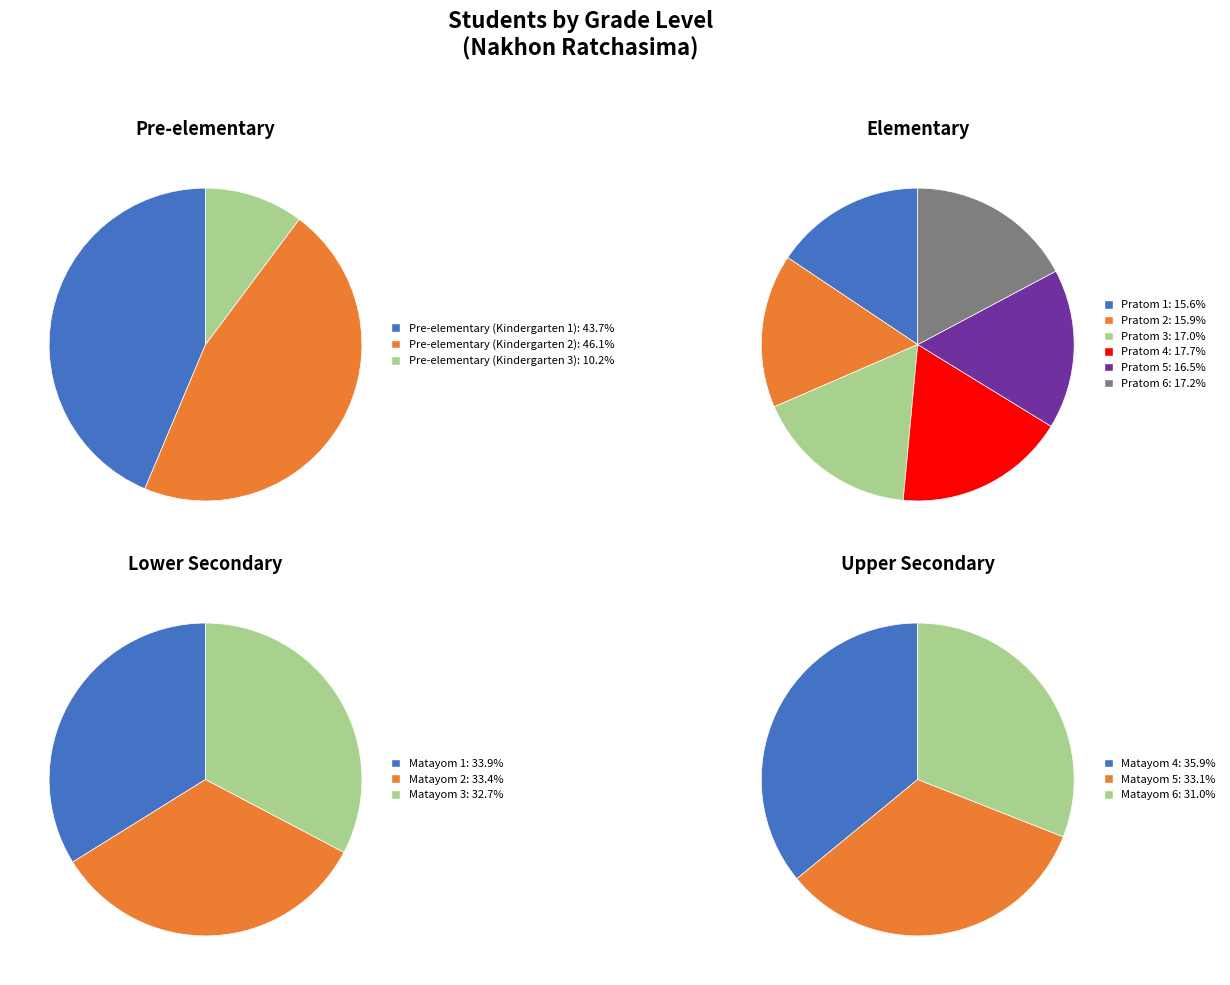

Does any single category account for the majority?

No